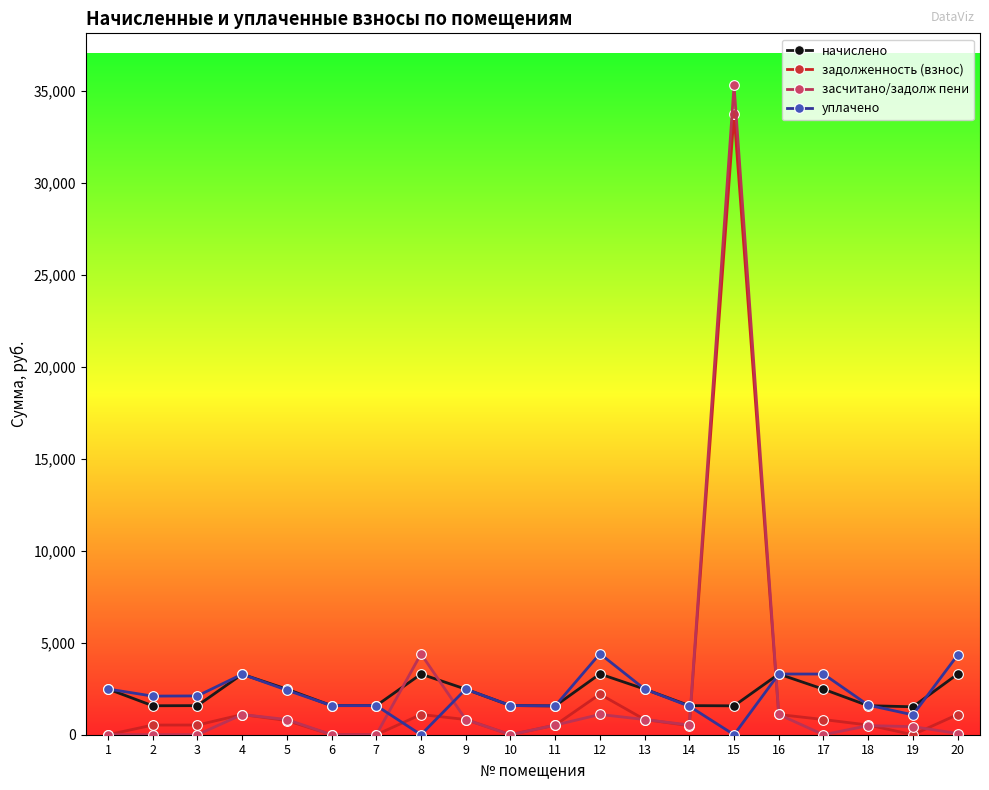

What is the value of the задолженность (взнос) point at the 16th from the left?

1100.0